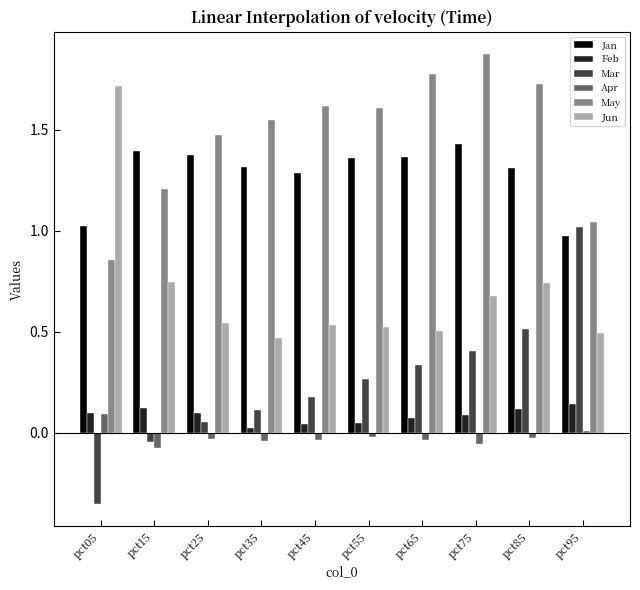

Which series changed the most between pct05 and pct35?

Jun